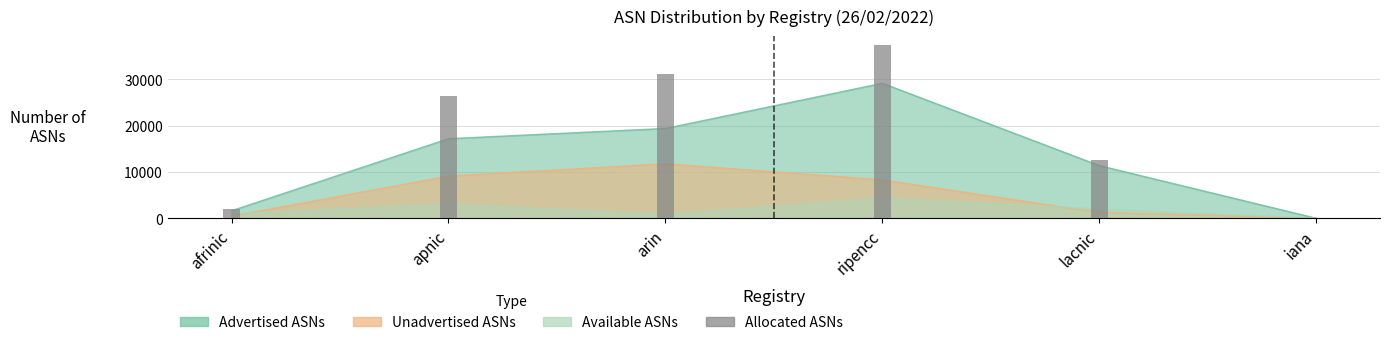

Which category has the lowest value across all series?

iana